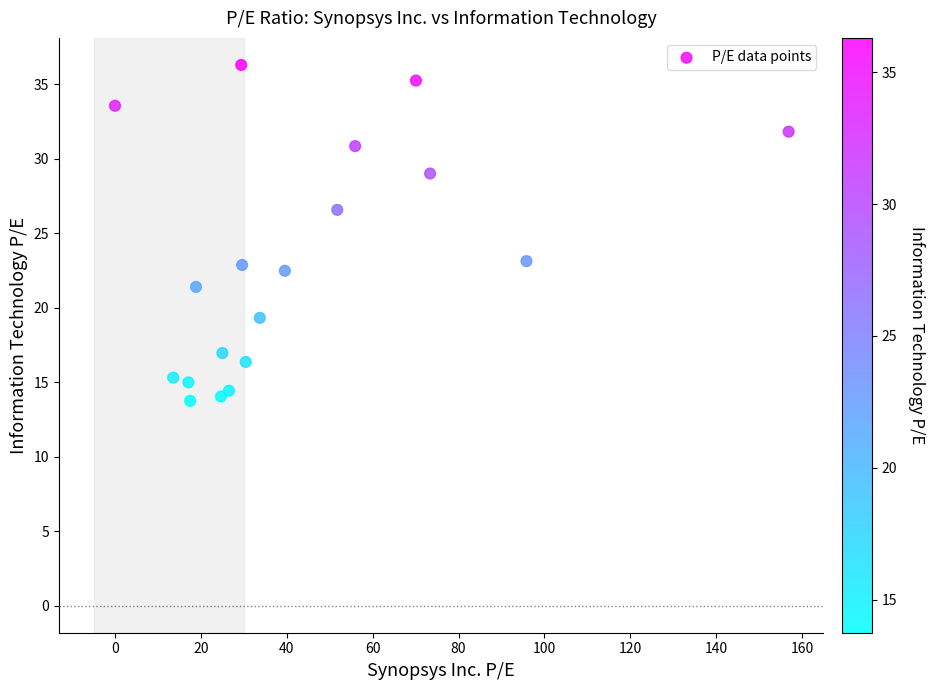

What is the range of X values (max minus min)?

156.9